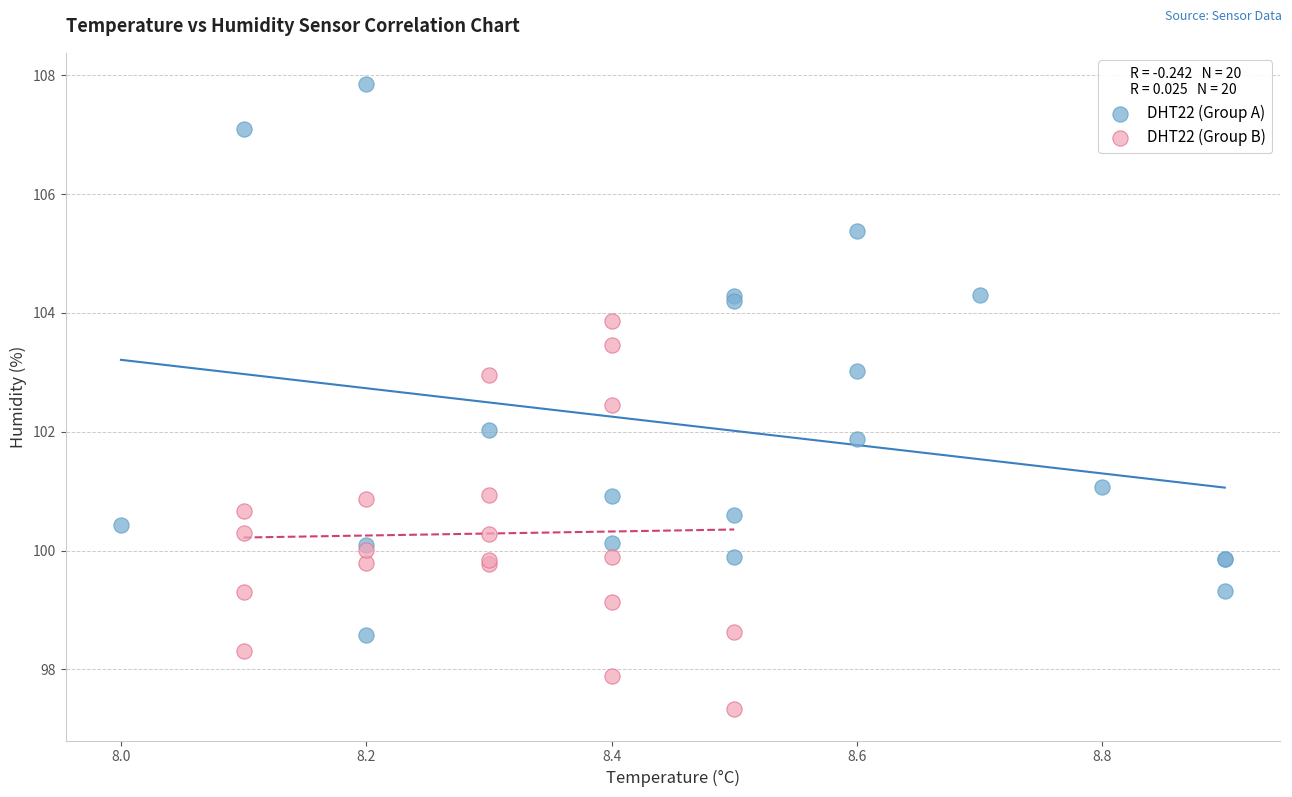

Which series has the largest Y range (max minus min)?

DHT22 (Group A)